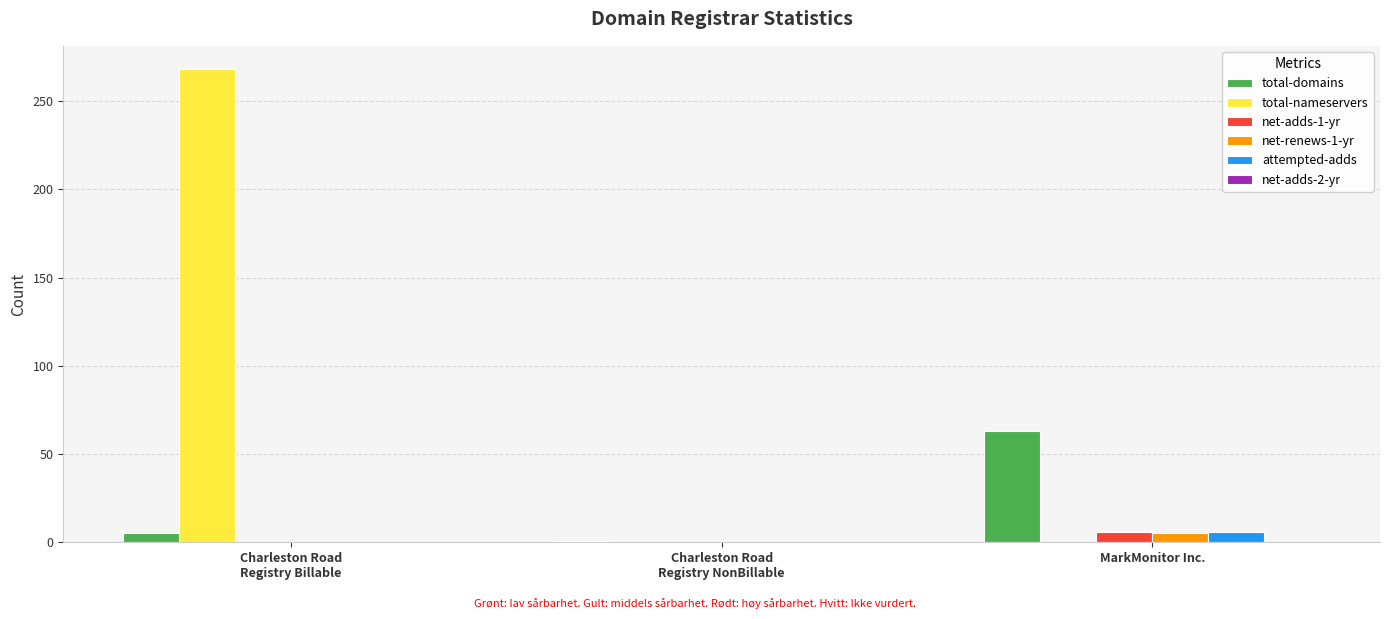

How many categories are shown in the chart?

3